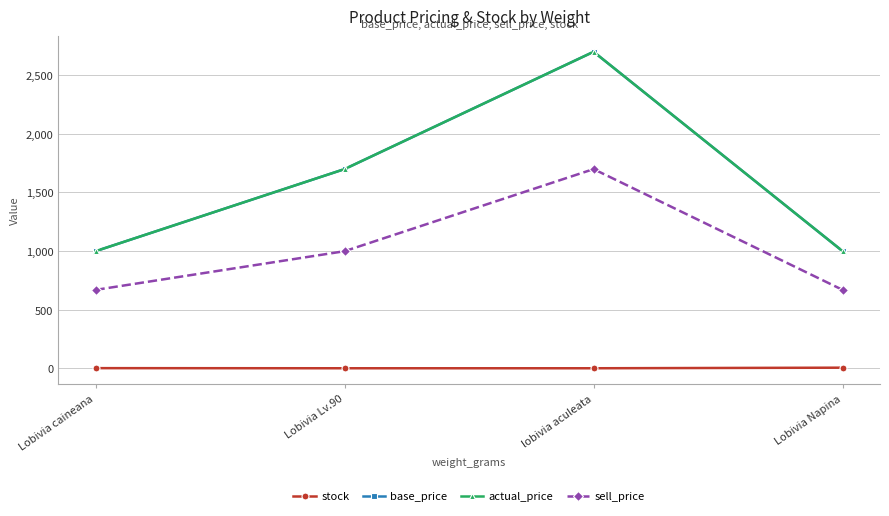

Is this an area chart (filled region under the line)?

No